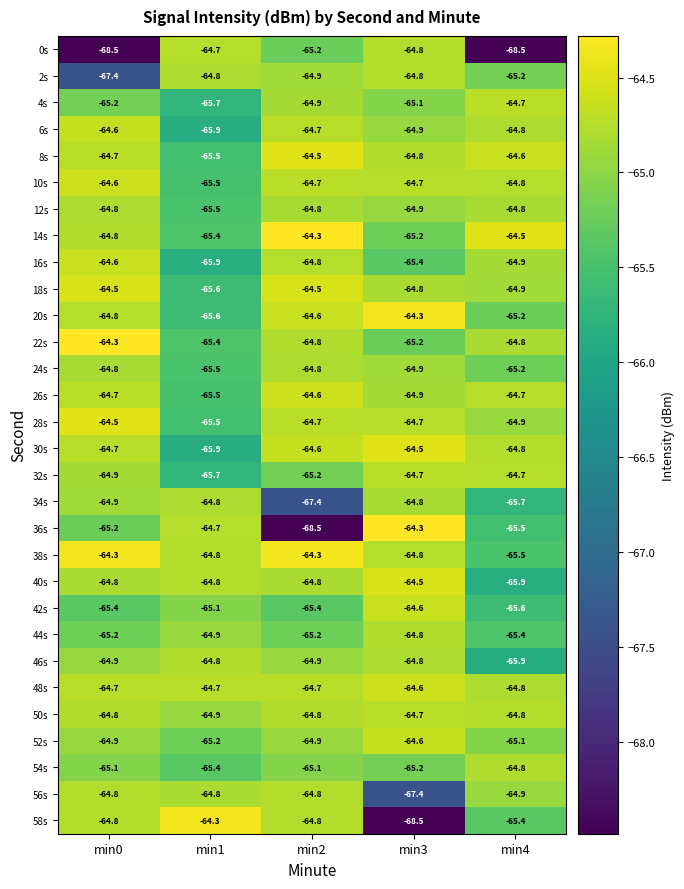

Which series has the largest total across all categories?

48s